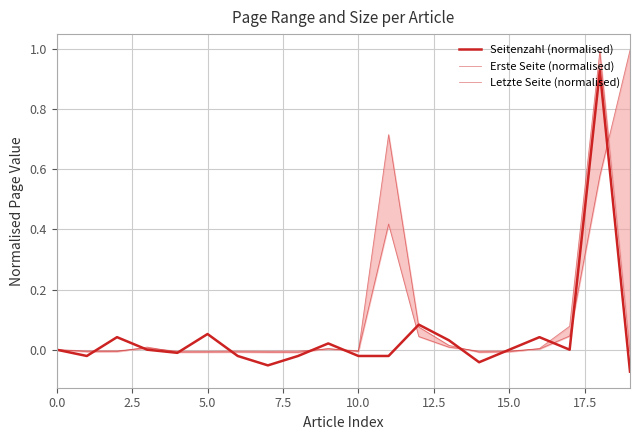

The value of Letzte Seite (normalised) at 13 is 0.0. True or false?

True